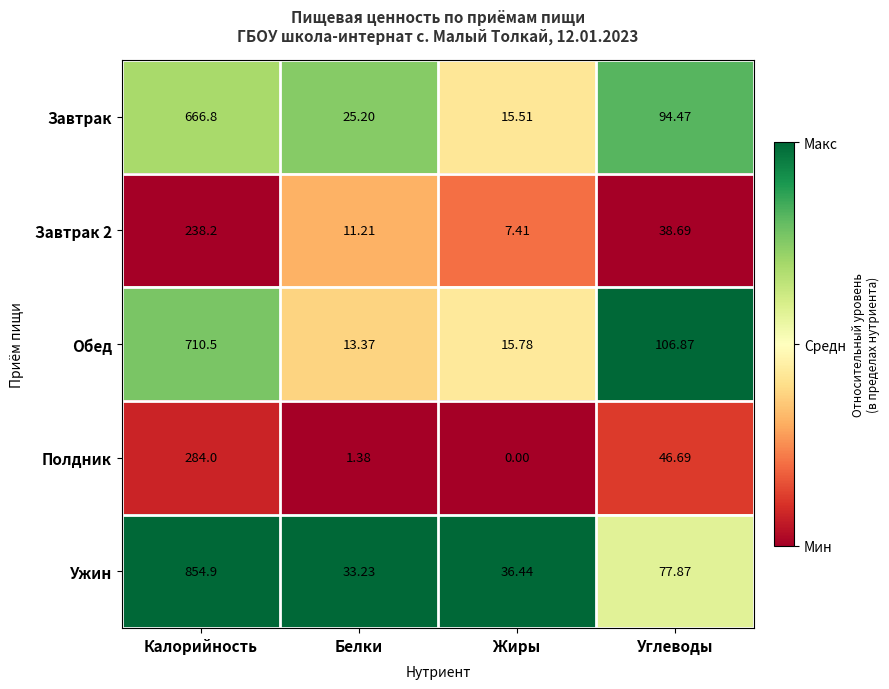

How many data points in Обед are less than 106?

2